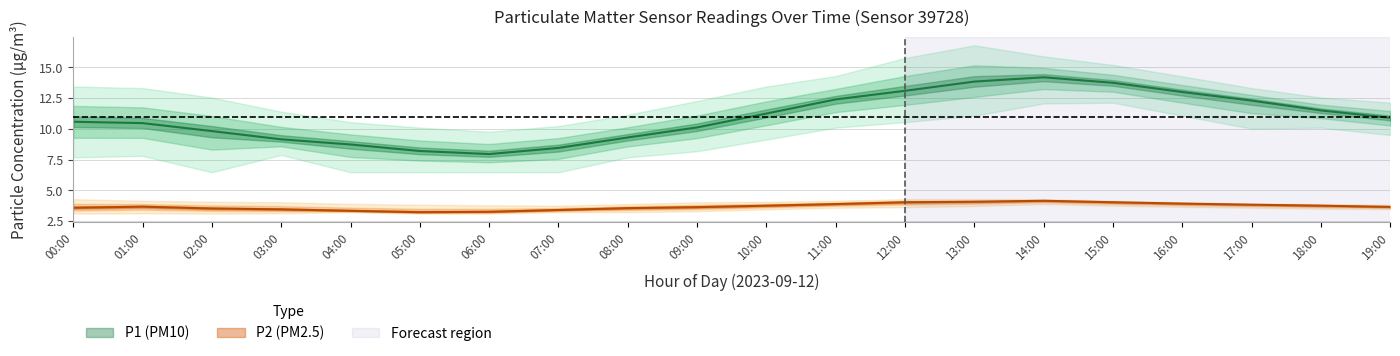

At how many categories does at least one series exceed 16?

1